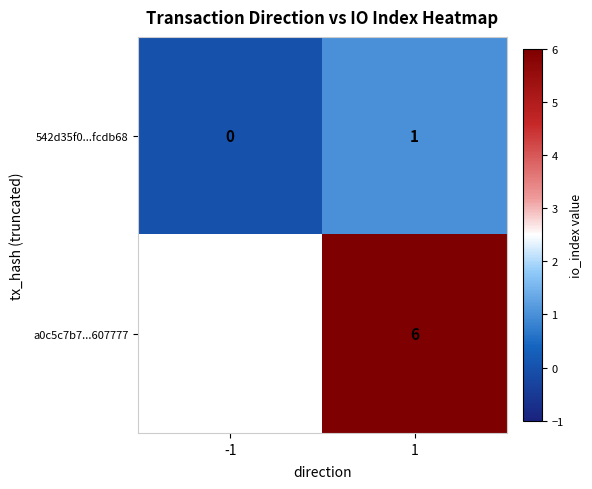

Which has a higher value, 1 or -1?

1